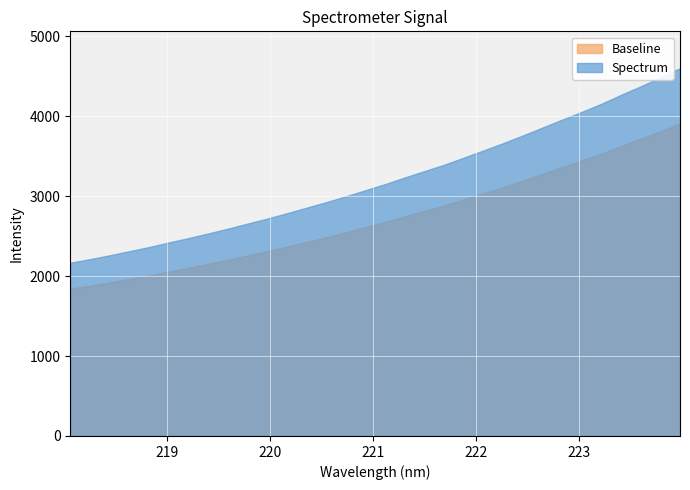

True or false: the data shows 2784.8 at 220.1623.

True